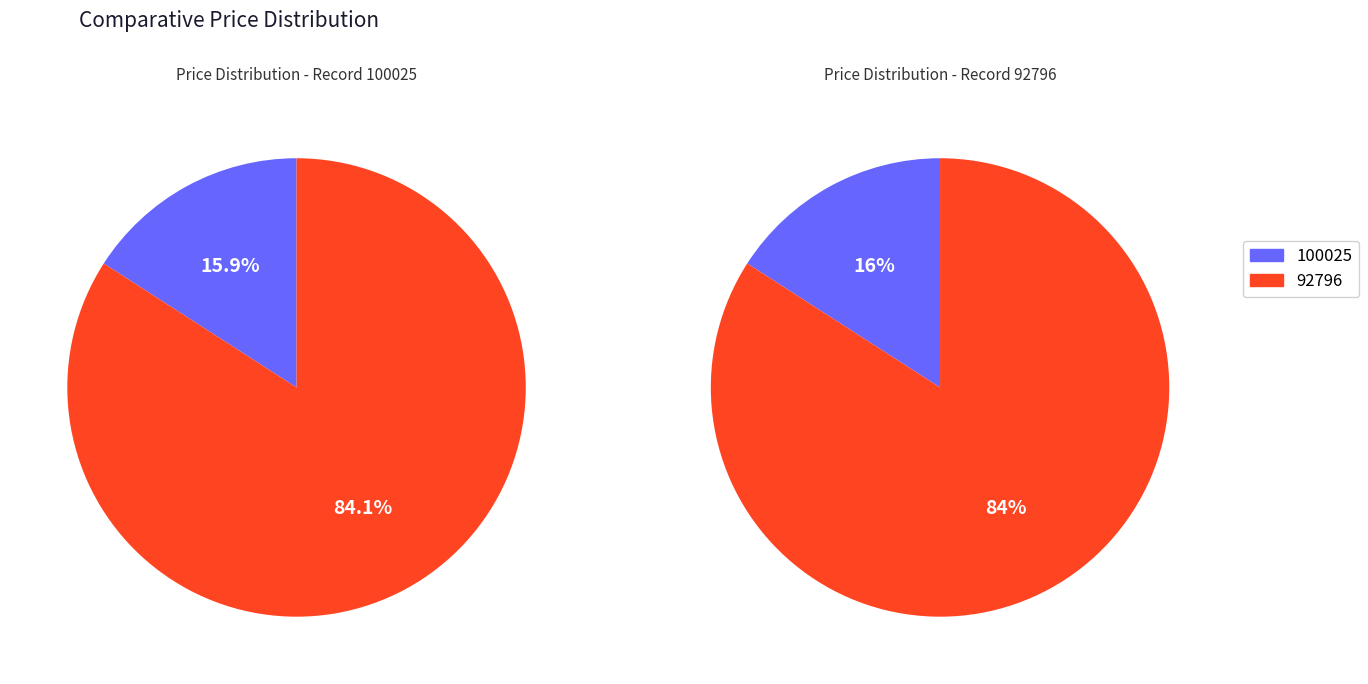

To the nearest percent, what is the average slice percentage?

50%